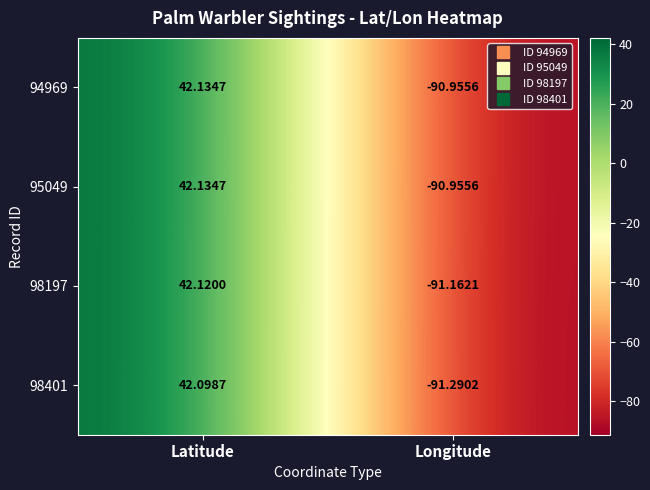

Where is 98401 nearest to the value -24?

Latitude